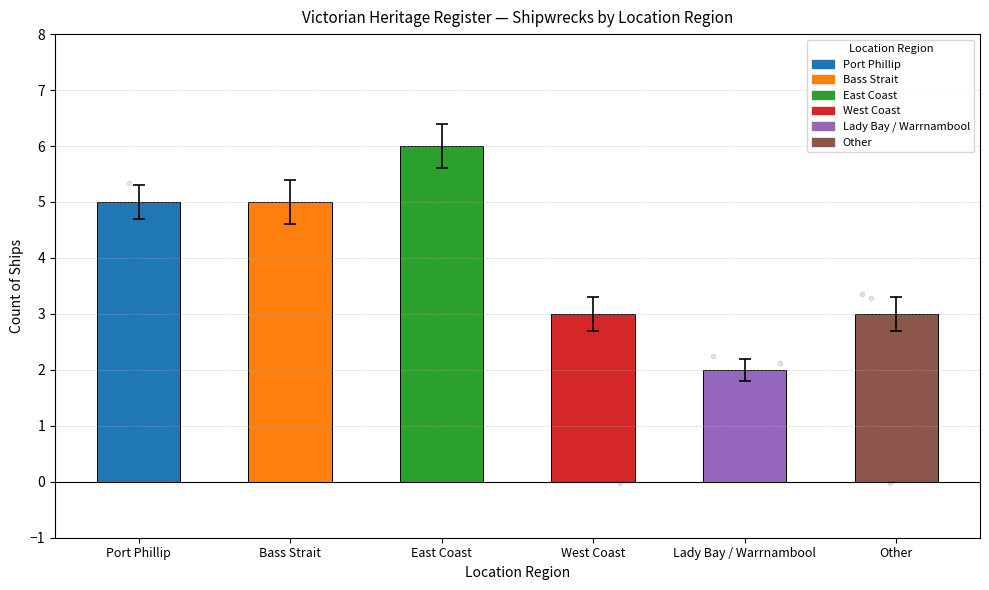

Approximately how many times larger is the value at East Coast compared to Bass Strait?

1.2